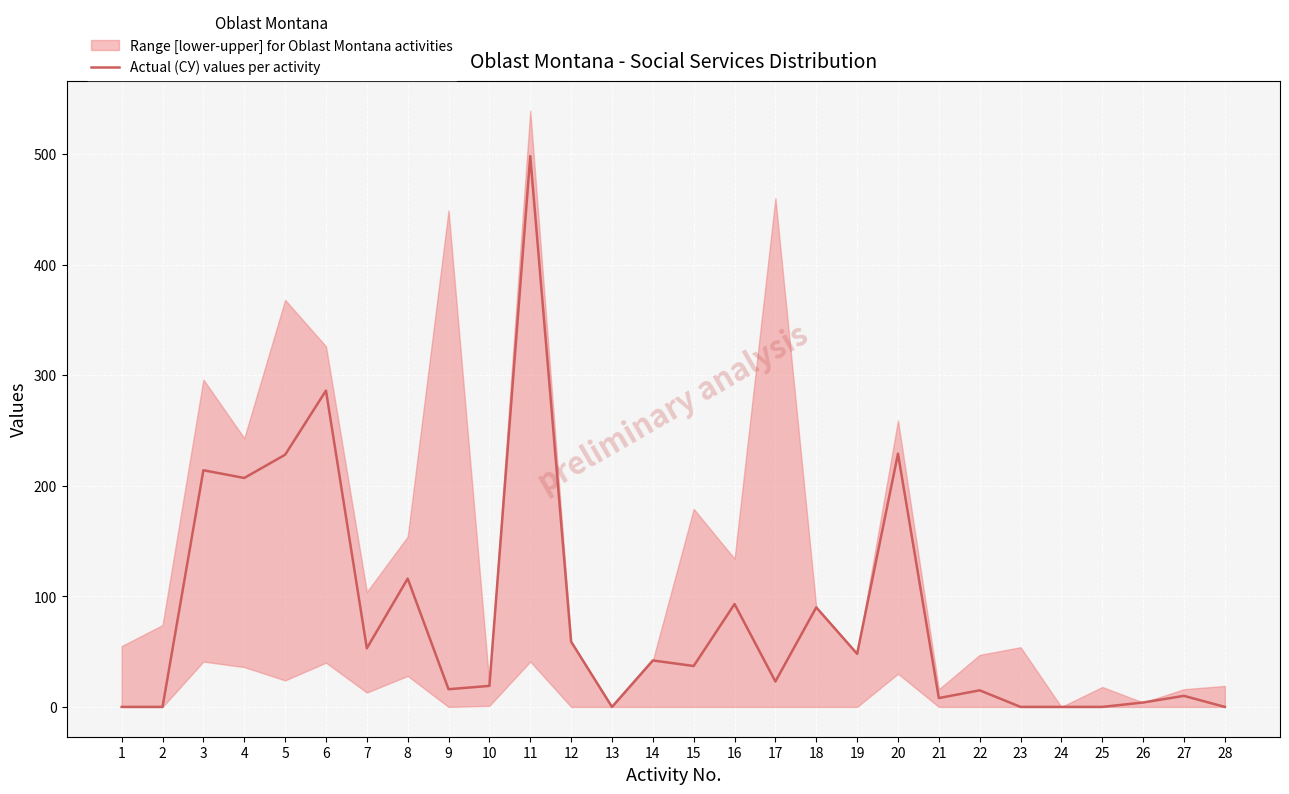

Between 23 and 19, which is larger?

19